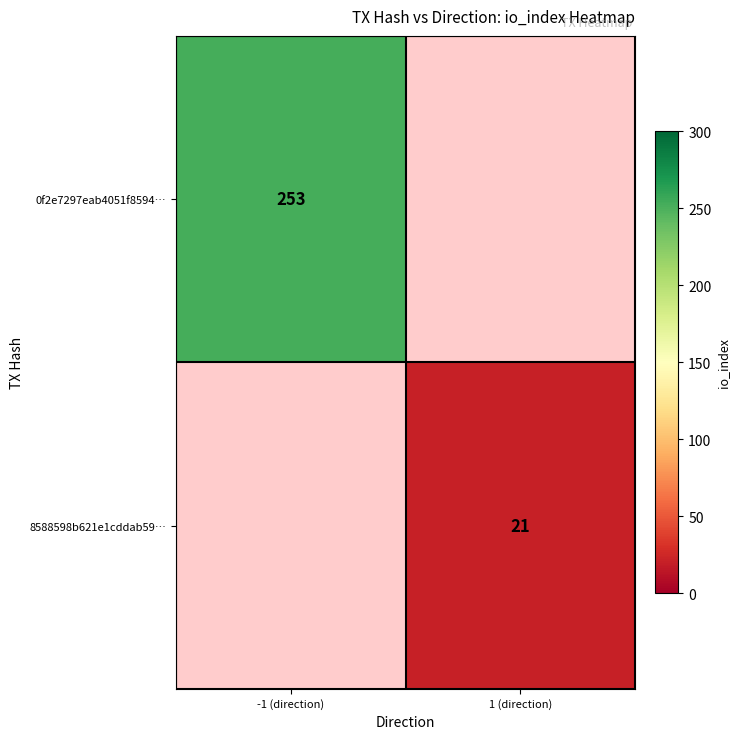

Which has a higher value, 1 (direction) or -1 (direction)?

-1 (direction)